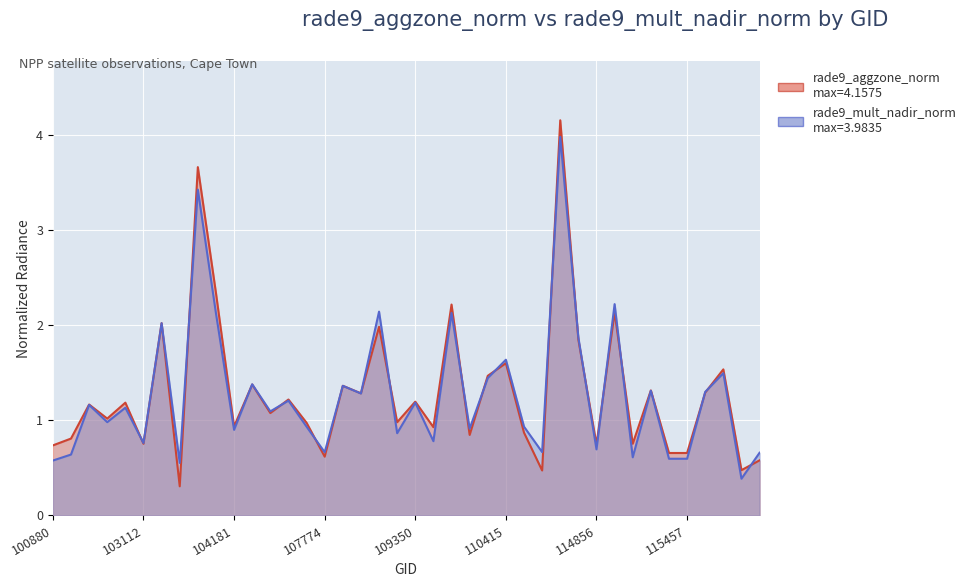

What is the value of the rade9_mult_nadir_norm point at the 13th from the left?

1.1